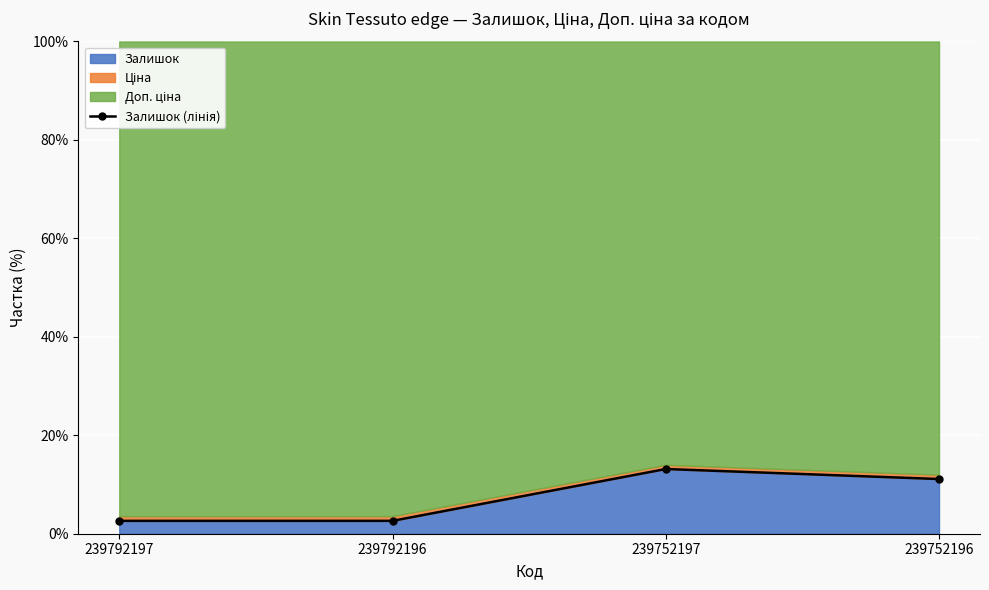

What is the difference between the values at 239752197 and 239752196?

2.0